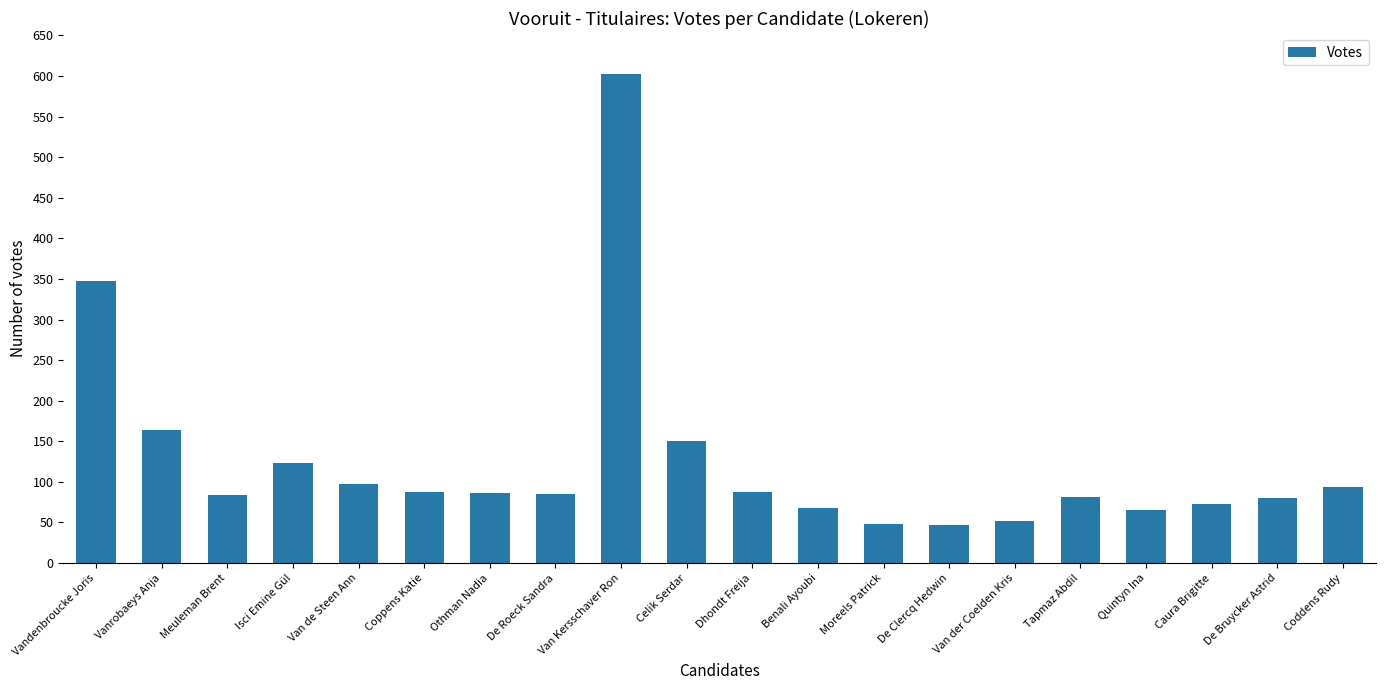

What is the label of the 15th bar from the left?

Van der Coelden Kris